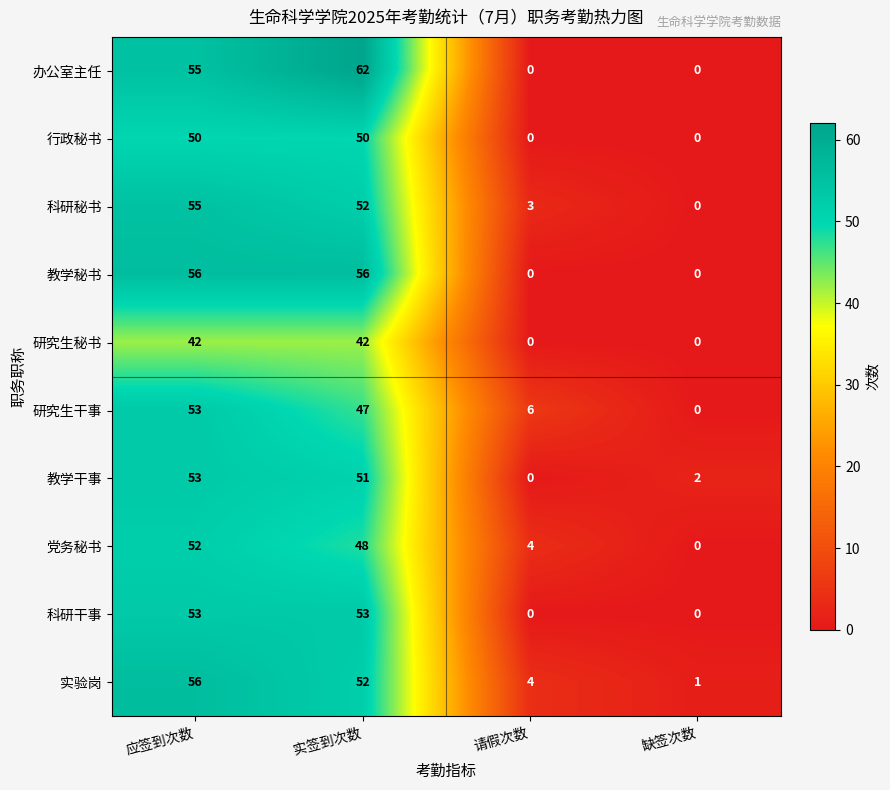

The value of 教学干事 at 应签到次数 is 53. True or false?

True